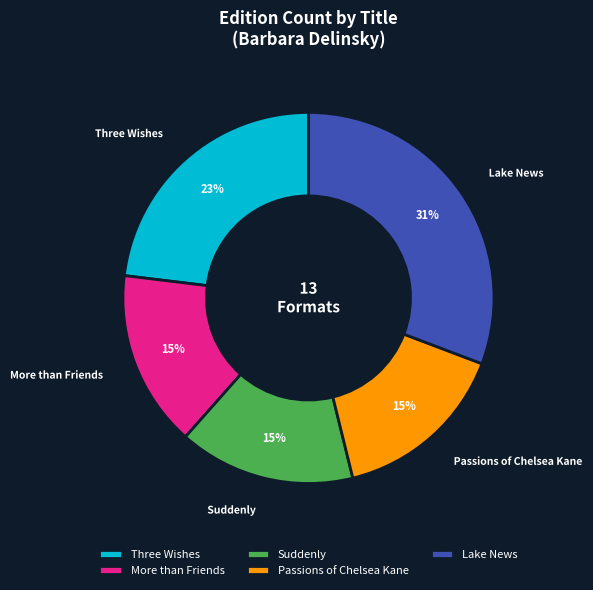

Does Suddenly account for over 50% of the chart?

No